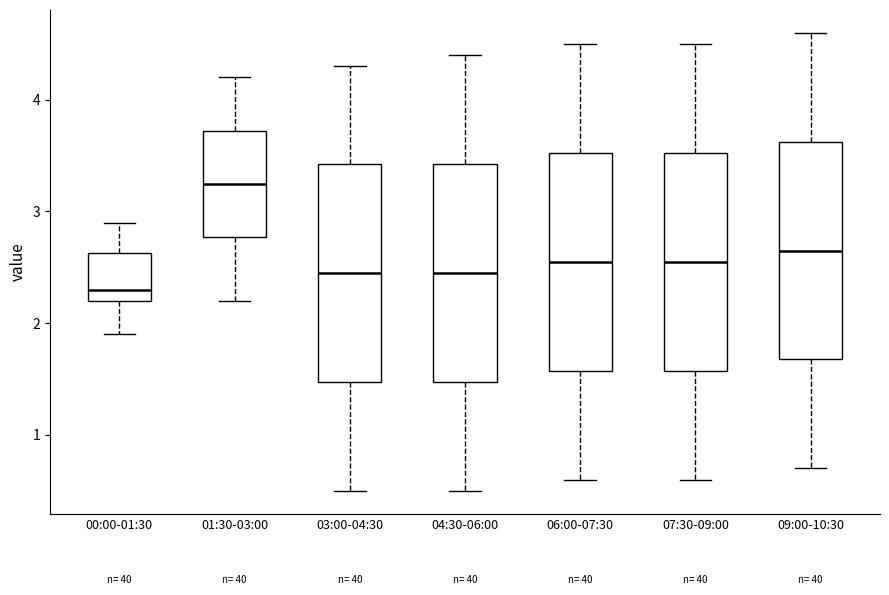

Reading left to right, transcribe this box plot: for each box, give where its median line is, the range the box spans, and where its two whiskers end, as read against the y-axis. The values are not printed on the chart, so give them approximately, as read against the axis.

00:00-01:30: median 2.3, box 2.2 to 2.6, whiskers 1.9 to 2.9
01:30-03:00: median 3.3, box 2.8 to 3.7, whiskers 2.2 to 4.2
03:00-04:30: median 2.5, box 1.5 to 3.4, whiskers 0.5 to 4.3
04:30-06:00: median 2.5, box 1.5 to 3.4, whiskers 0.5 to 4.4
06:00-07:30: median 2.6, box 1.6 to 3.5, whiskers 0.6 to 4.5
07:30-09:00: median 2.6, box 1.6 to 3.5, whiskers 0.6 to 4.5
09:00-10:30: median 2.7, box 1.7 to 3.6, whiskers 0.7 to 4.6